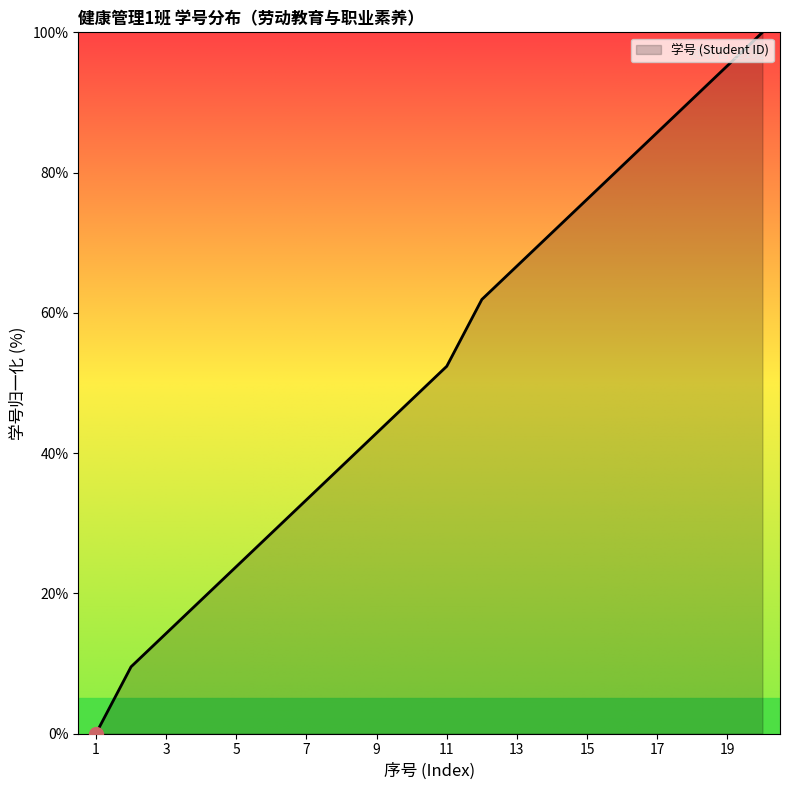

What is the difference between the maximum and minimum values?

100.0